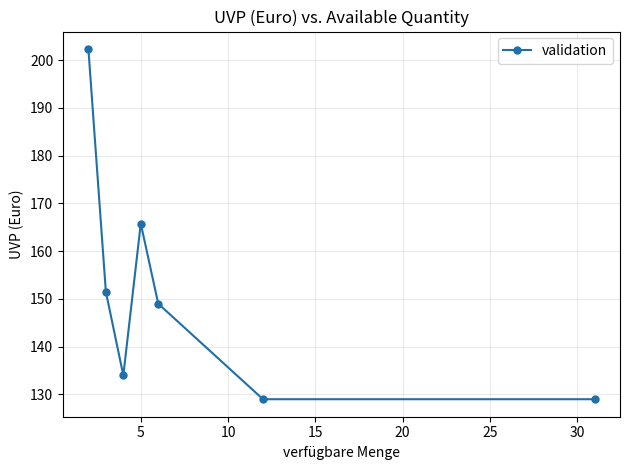

What is the maximum value shown in the chart?

202.3